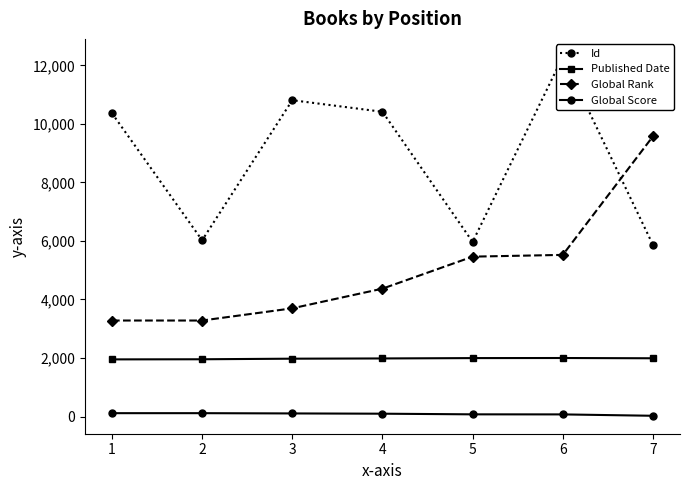

Rank the series by their maximum value, from highest to lowest.

Id, Global Rank, Published Date, Global Score